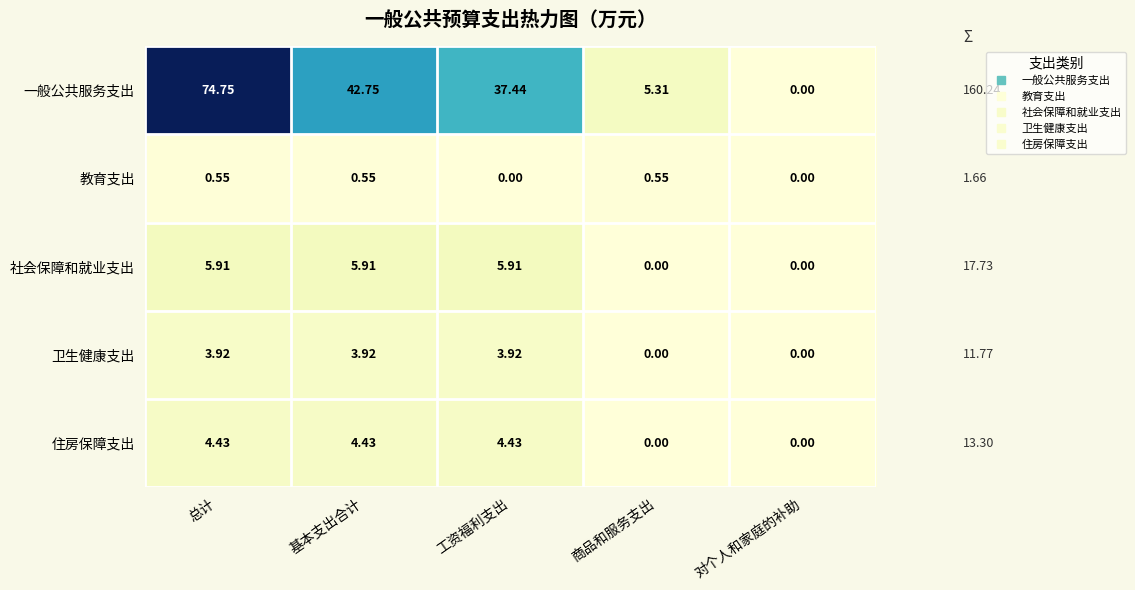

Between 基本支出合计 and 工资福利支出, which series saw the biggest shift?

一般公共服务支出